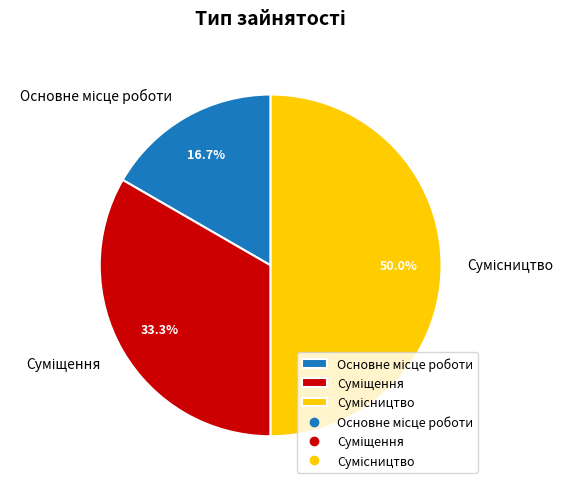

What percentage is the Основне місце роботи slice, to the nearest percent?

17%